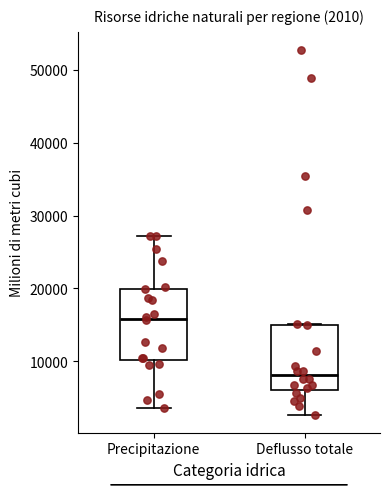

Which box's median line is the highest?

Precipitazione